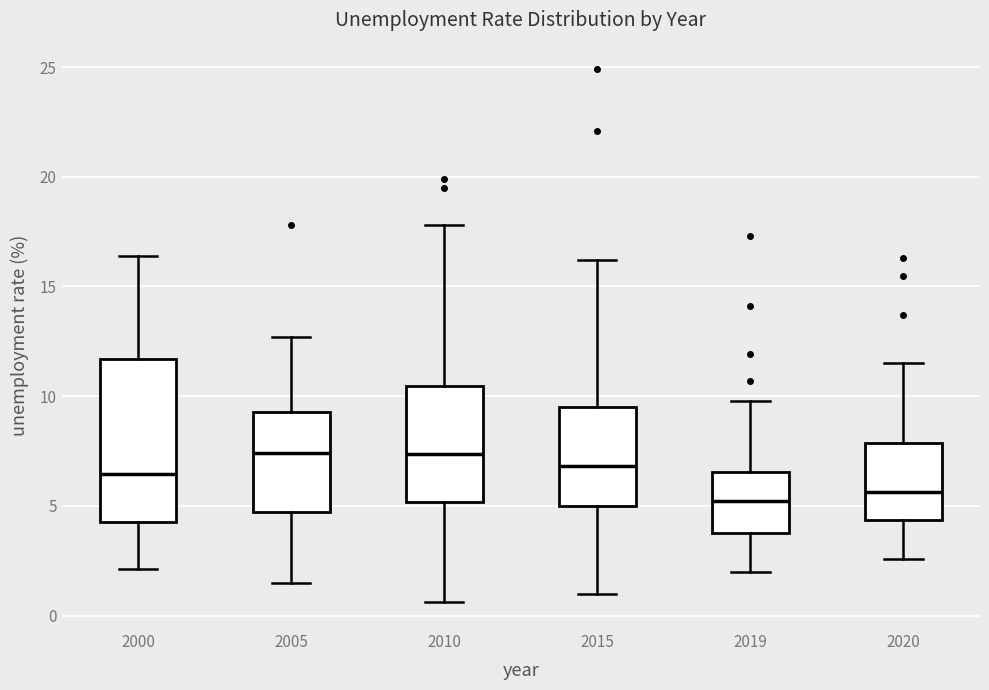

Reading left to right, read every box against the y-axis: the position of its median line, the range the box covers, and the ends of its whiskers. The values are not printed on the chart, so give them approximately, as read against the axis.

2000: median 6.5, box 4.5 to 11.5, whiskers 2.0 to 16.5
2005: median 7.5, box 4.5 to 9.5, whiskers 1.5 to 12.5
2010: median 7.5, box 5.0 to 10.5, whiskers 0.5 to 18.0
2015: median 7.0, box 5.0 to 9.5, whiskers 1.0 to 16.0
2019: median 5.0, box 4.0 to 6.5, whiskers 2.0 to 10.0
2020: median 5.5, box 4.5 to 8.0, whiskers 2.5 to 11.5